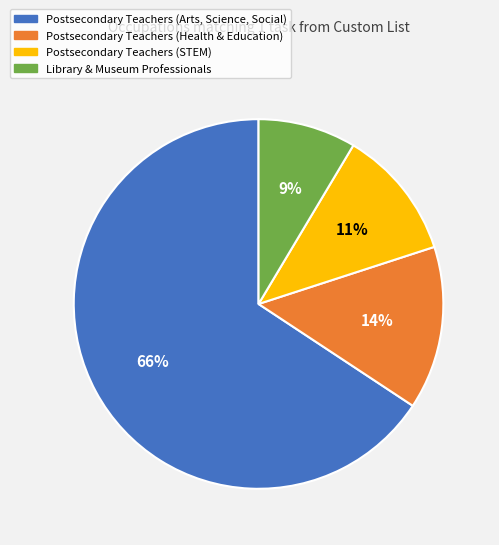

Do Postsecondary Teachers (Arts, Science, Social) and Library & Museum Professionals together represent more than half of the pie?

Yes